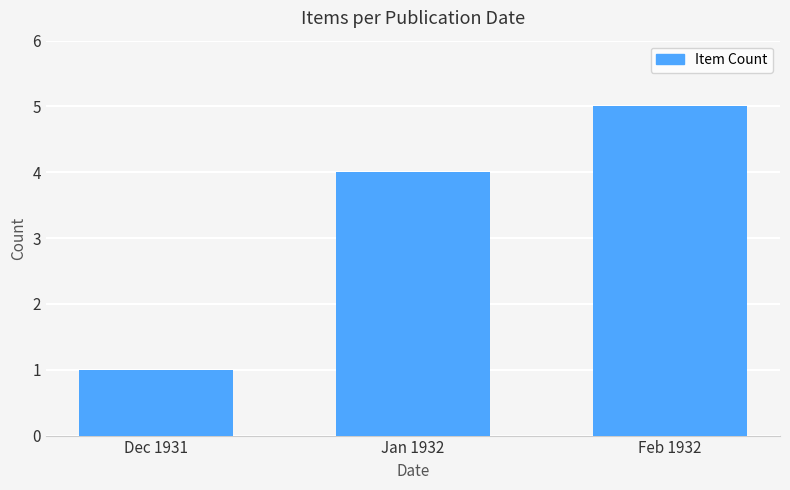

Reading left to right, what are all the values shown in this chart?

1	4	5